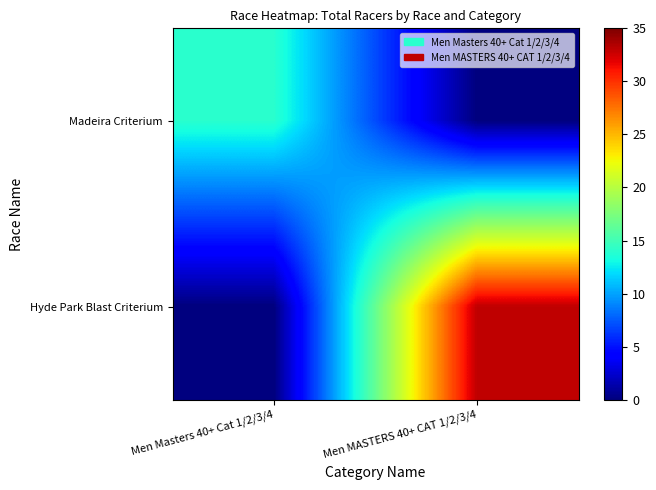

At which category is the sum across all series the highest?

Men MASTERS 40+ CAT 1/2/3/4